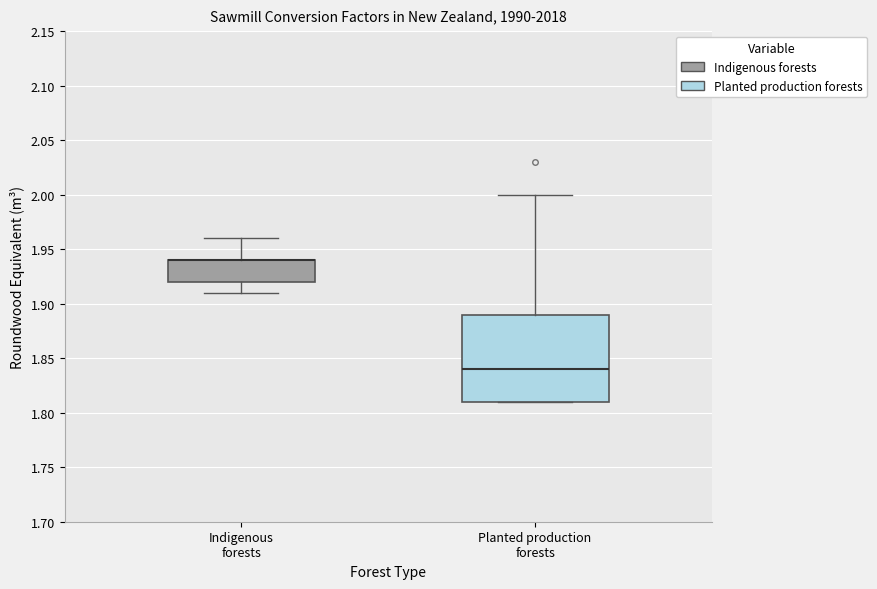

Reading left to right, transcribe this box plot: for each box, give where its median line is, the range the box spans, and where its two whiskers end, as read against the y-axis. The values are not printed on the chart, so give them approximately, as read against the axis.

Indigenous forests: median 1.94 (drawn on the box's upper edge), box 1.92 to 1.94, whiskers 1.91 to 1.96
Planted production forests: median 1.84, box 1.81 to 1.89, whiskers 1.81 to 2.00